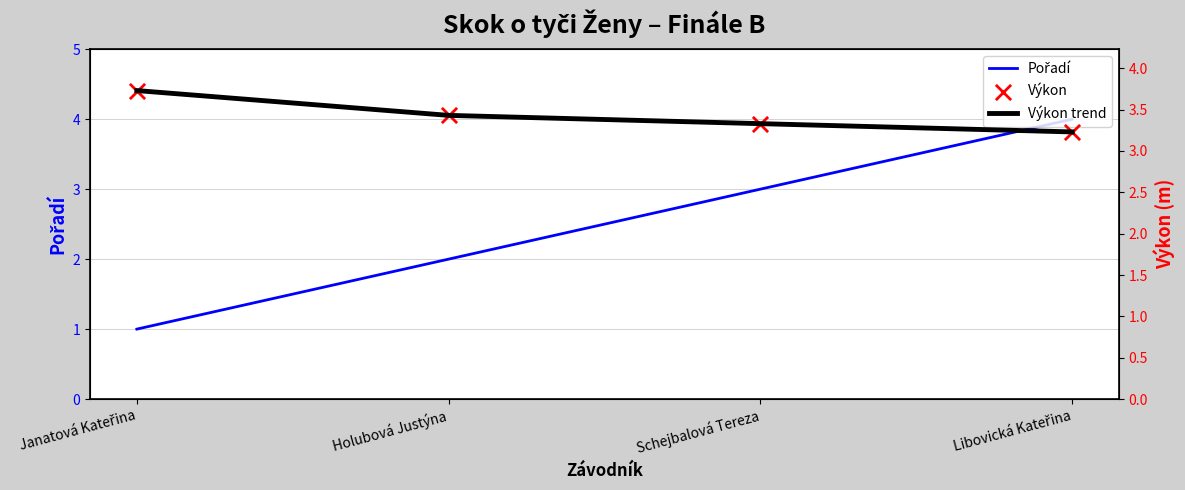

Which series contains the highest Y value?

Pořadí